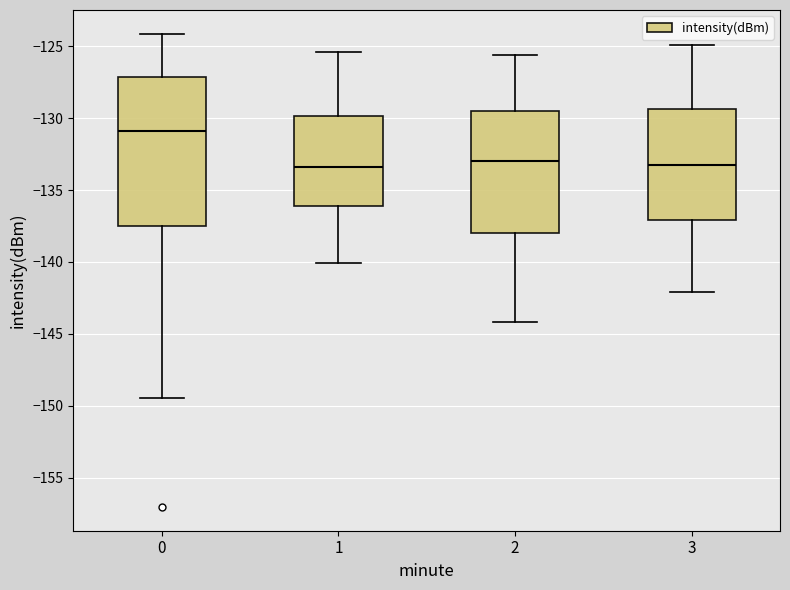

Reading left to right, read every box against the y-axis: the position of its median line, the range the box covers, and the ends of its whiskers. The values are not printed on the chart, so give them approximately, as read against the axis.

0: median -131.0, box -137.5 to -127.0, whiskers -149.5 to -124.0
1: median -133.5, box -136.0 to -130.0, whiskers -140.0 to -125.5
2: median -133.0, box -138.0 to -129.5, whiskers -144.0 to -125.5
3: median -133.0, box -137.0 to -129.5, whiskers -142.0 to -125.0